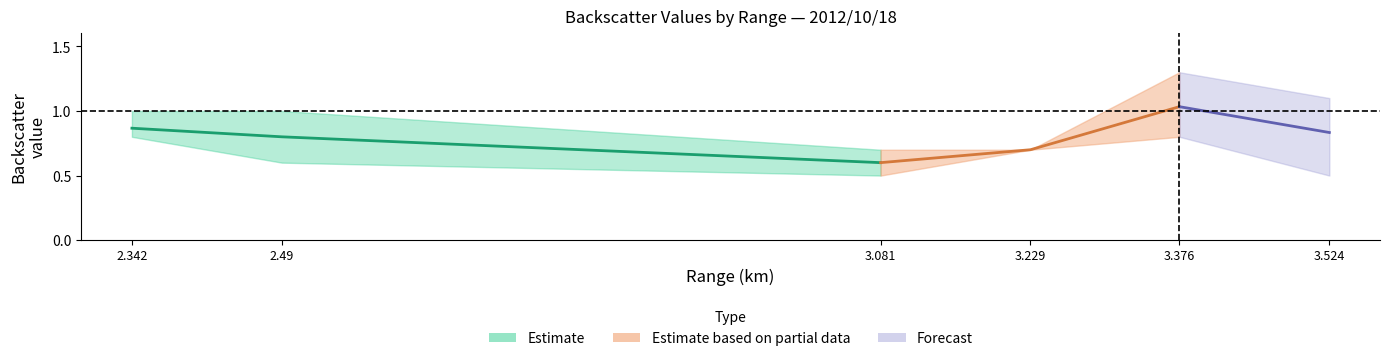

What is the average value of the 3.229 series?

0.7